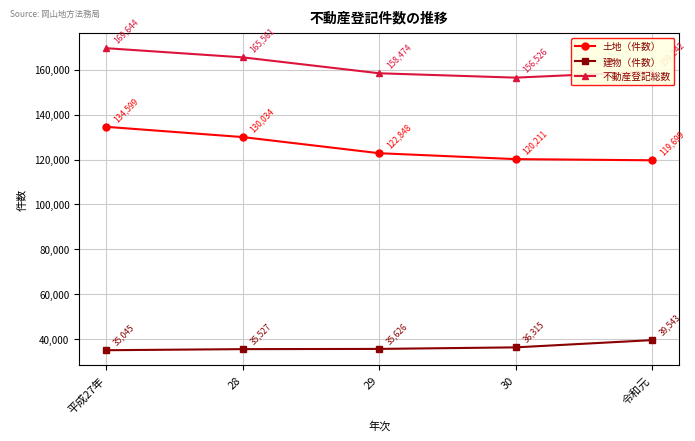

List the labels in order of 不動産登記総数 value, smallest first.

30, 29, 令和元, 28, 平成27年